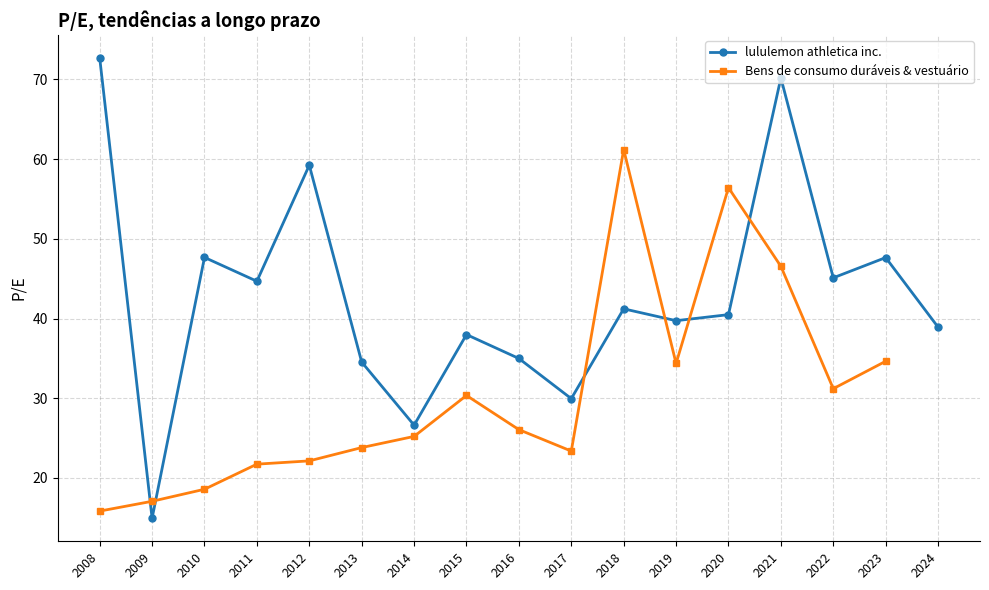

True or false: Bens de consumo duráveis & vestuário and lululemon athletica inc. cross at least once.

True